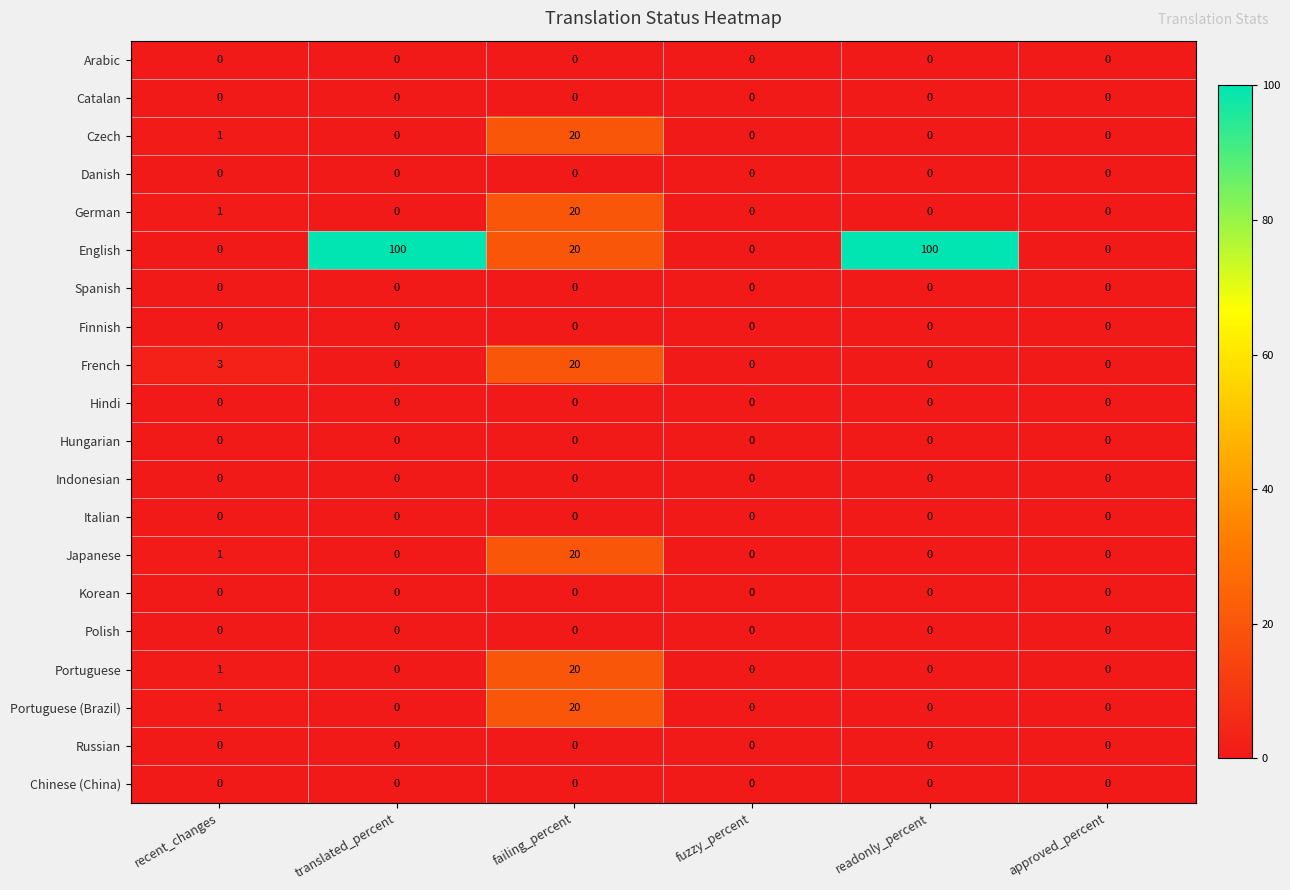

At which label is English closest to 50?

failing_percent